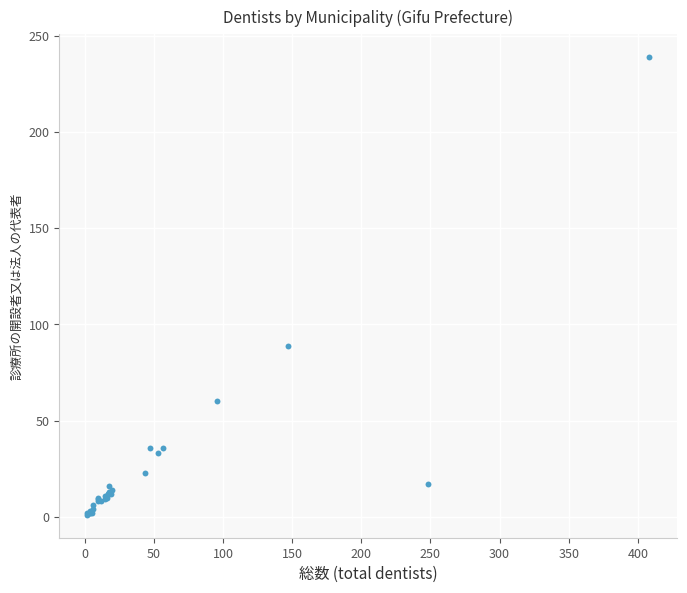

What Y value in the scatter plot is closest to 120?

89